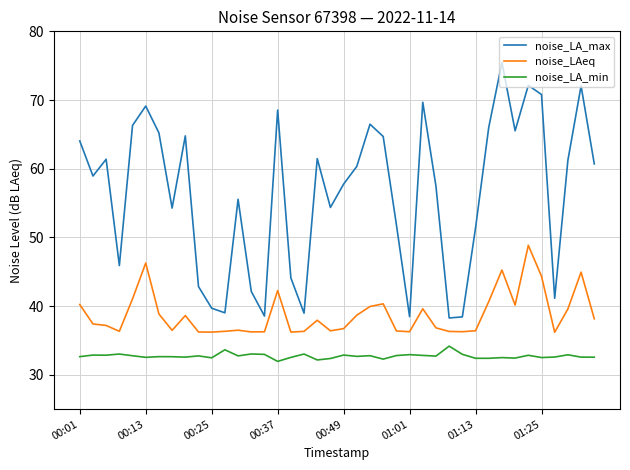

True or false: noise_LA_min has more than 0 interior local peaks.

True